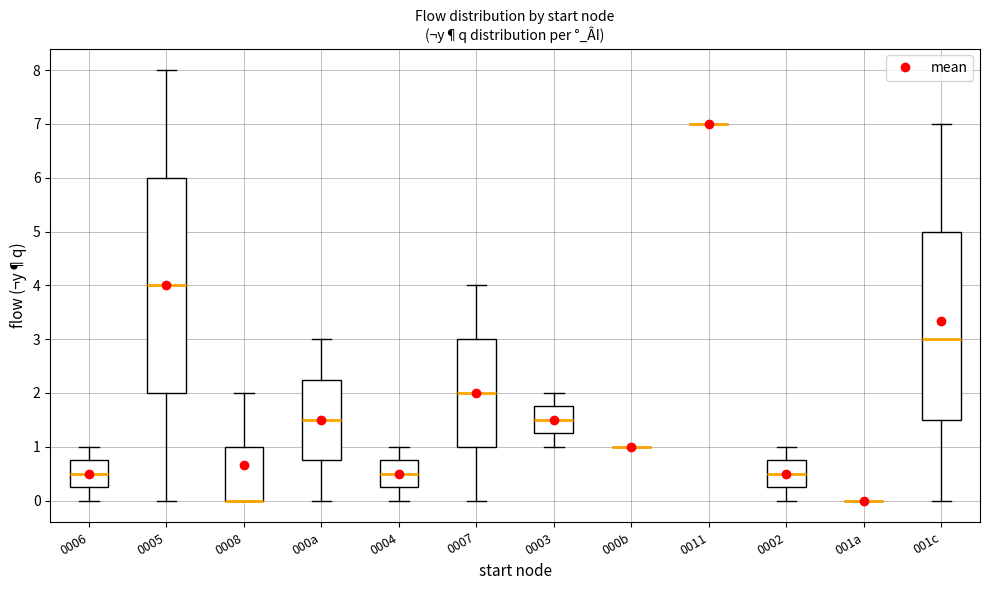

Where is the lower edge of the box for 001c on the y-axis? The values are not printed on the chart, so give them approximately, as read against the axis.

1.5